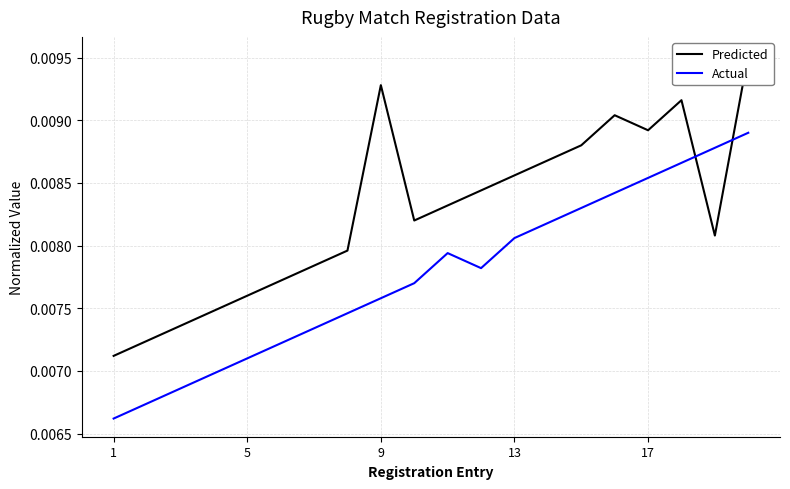

Is the value of Predicted at 11 greater than the value of Actual at 6?

Yes